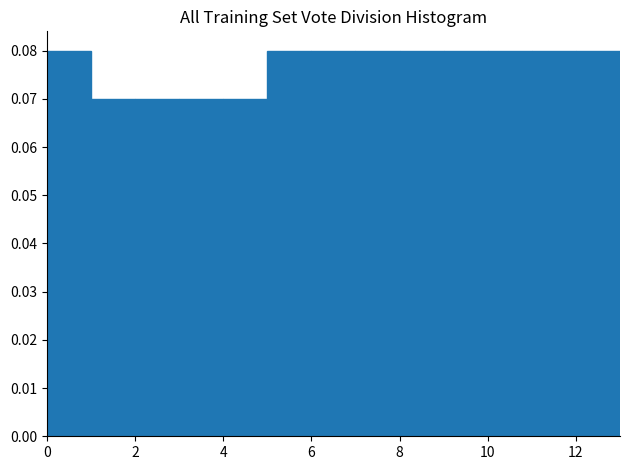

How tall is the bar that spans 10 to 11 on the x-axis? The values are not printed on the chart, so give them approximately, as read against the axis.

0.08